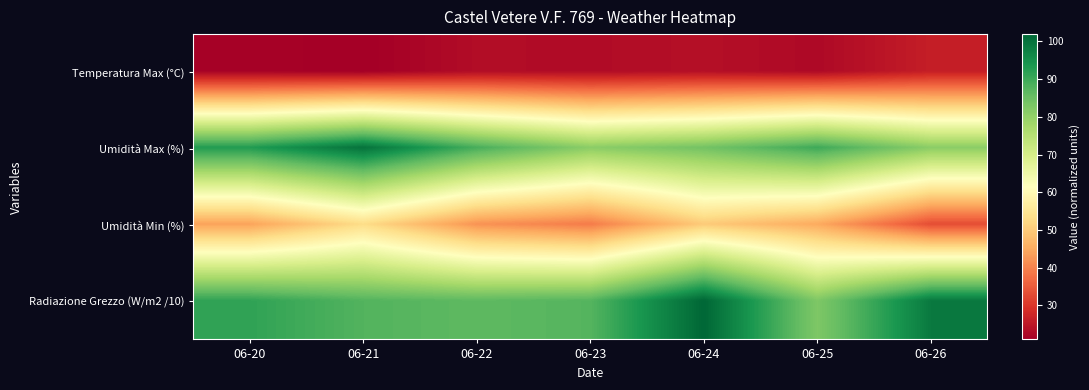

Rank the series at 06-25 from highest to lowest value.

Umidità Max (%), Radiazione Grezzo (W/m2 /10), Umidità Min (%), Temperatura Max (°C)